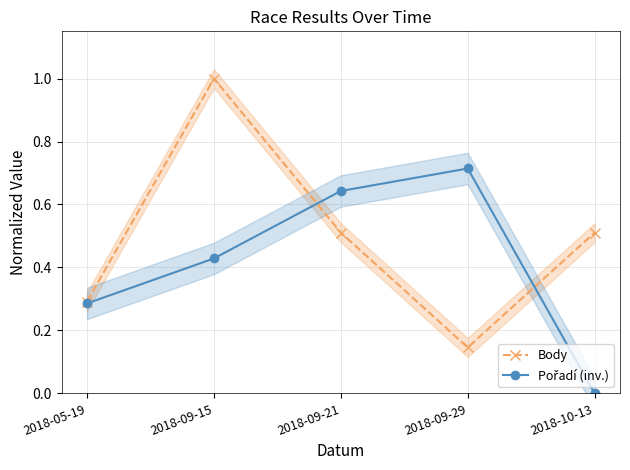

True or false: Body has a value of 0.2 at 2018-05-19.

False